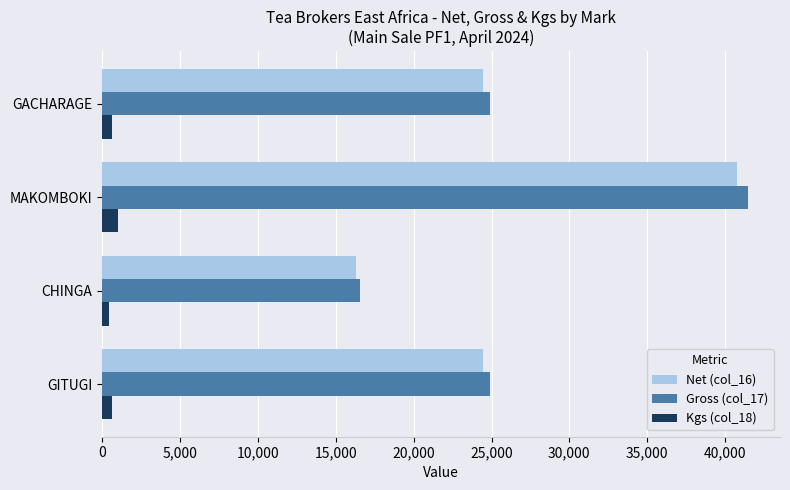

Which series has the widest spread of values?

Gross (col_17)